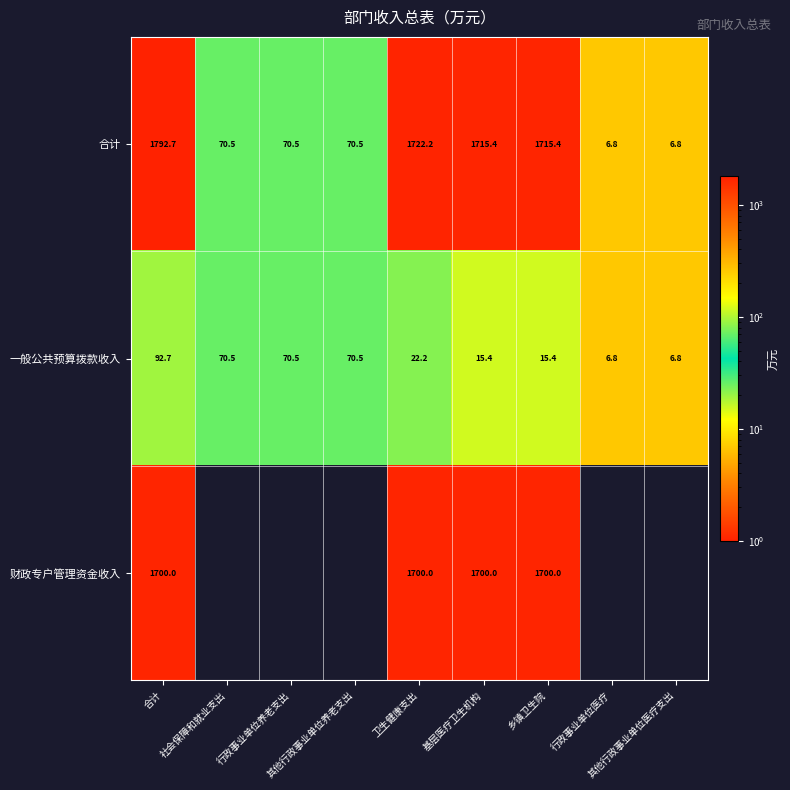

Read the 合计 value at 行政事业单位养老支出.

70.5